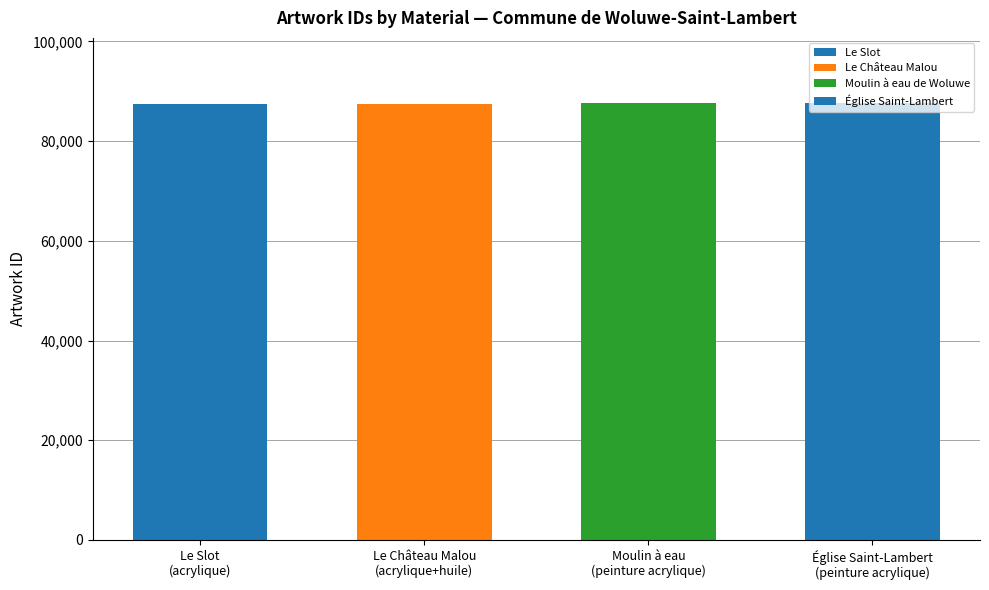

What is the greatest value displayed?

87580